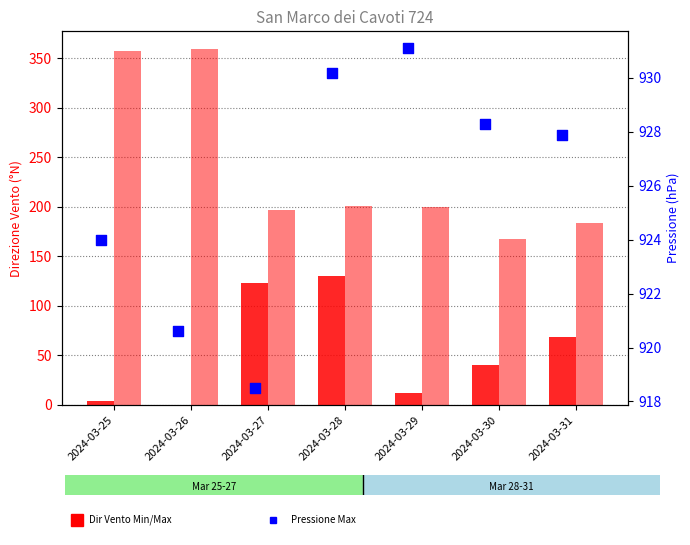

Which series has the largest total across all categories?

Pressione Max